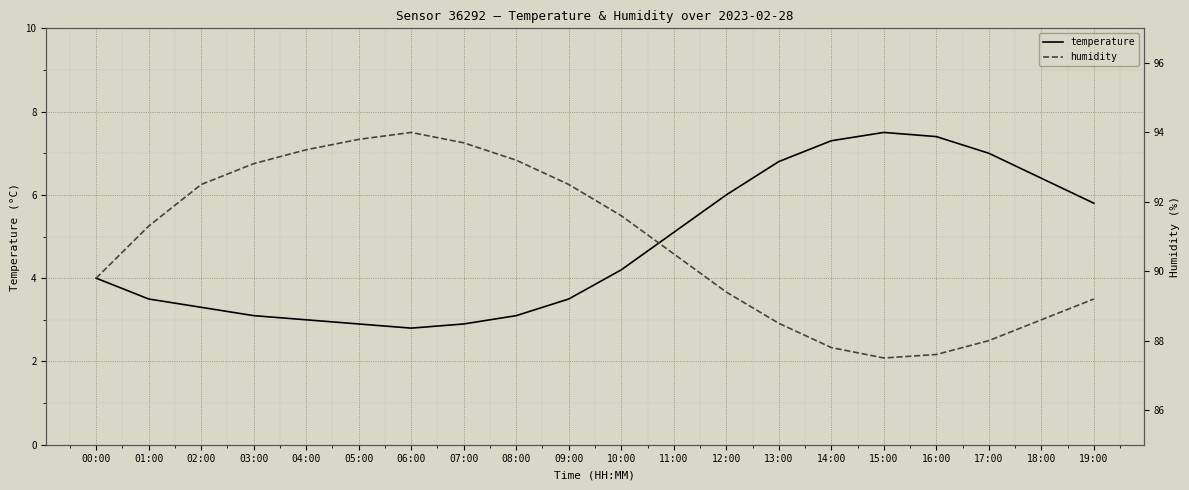

At which label is temperature closest to 5?

11:00